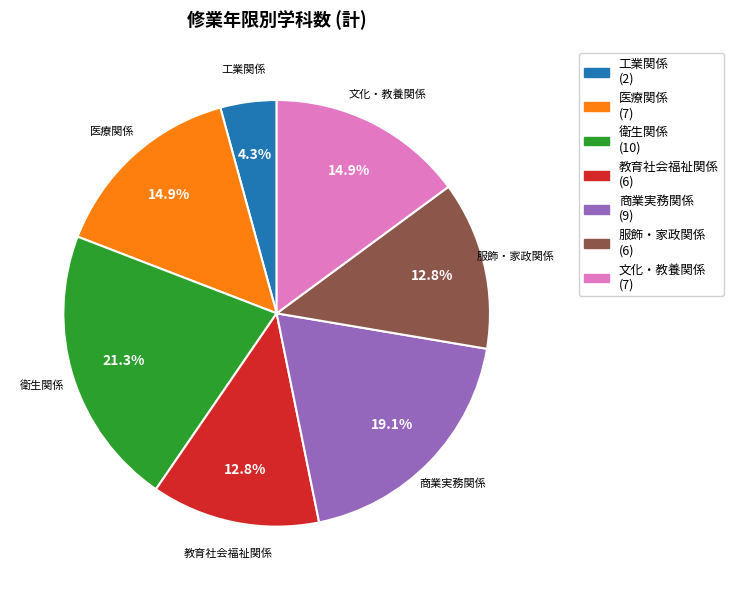

Is the sum of 商業実務関係 and 衛生関係 greater than half?

No